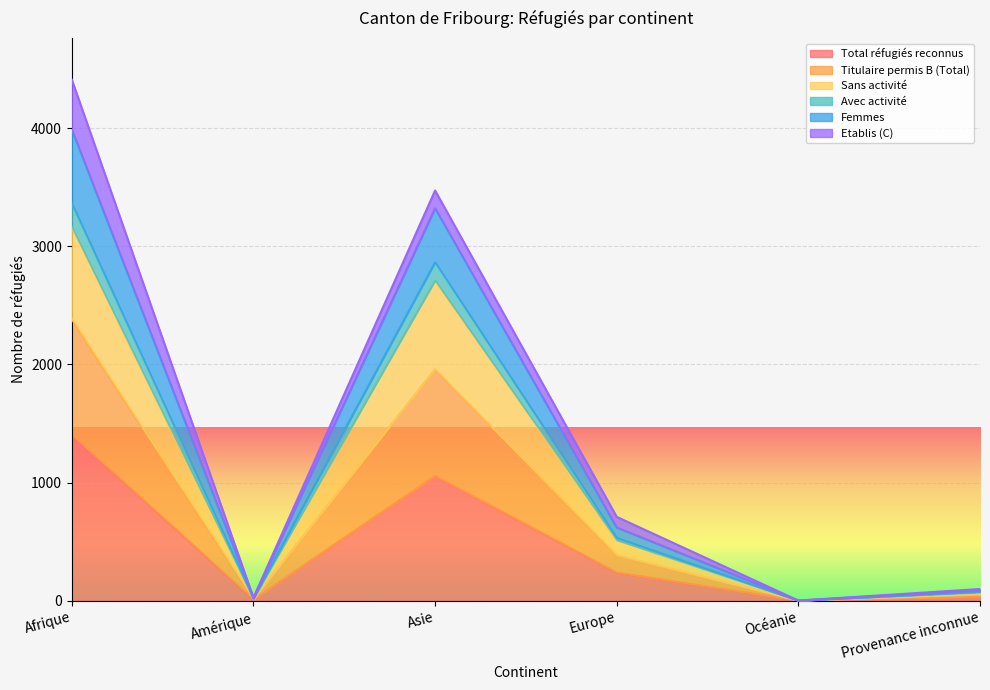

What is the label of the 6th point from the left?

Provenance inconnue